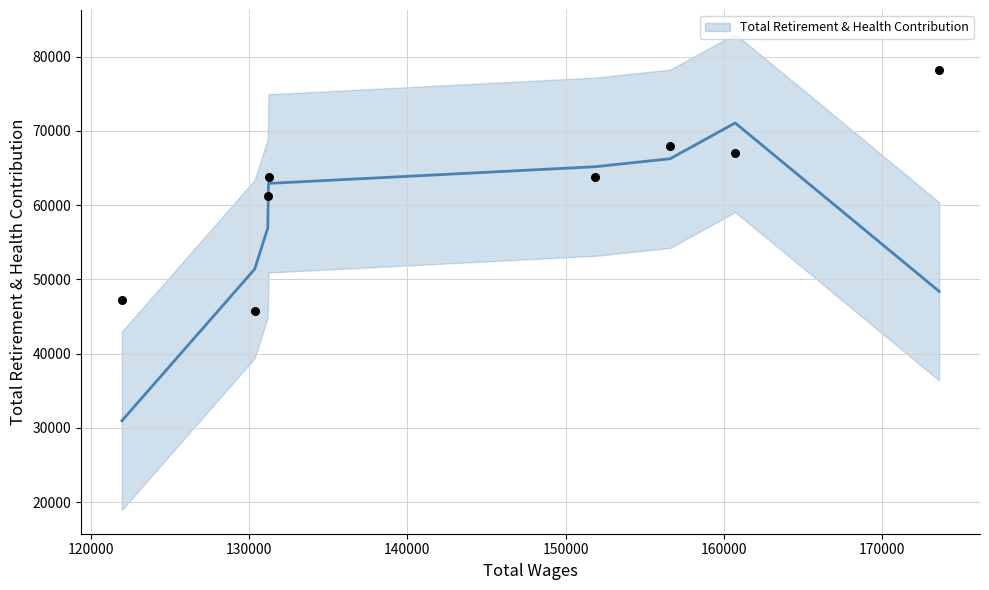

What is the change in value from 173623 to 130344?

-32500